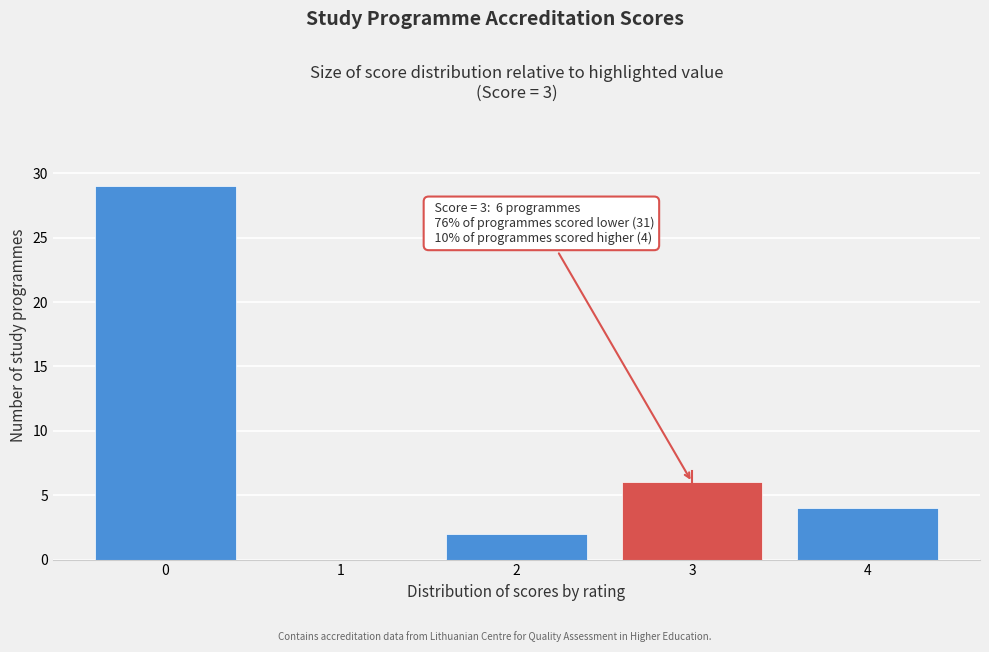

Reading right to left, list all the values displayed in this chart.

4=4	3=6	2=2	1=0	0=29